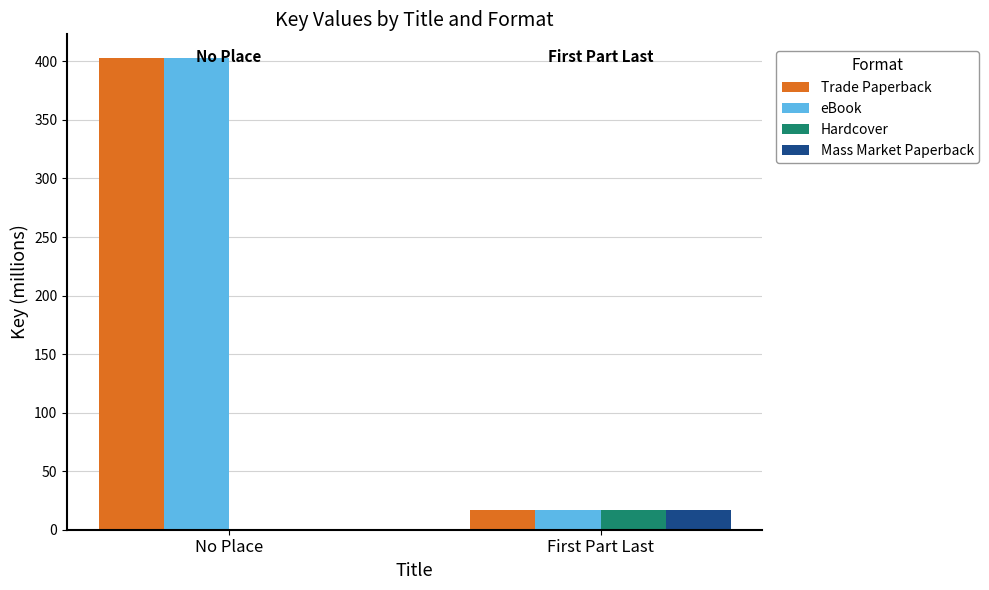

How many data points in Trade Paperback are above 402?

1